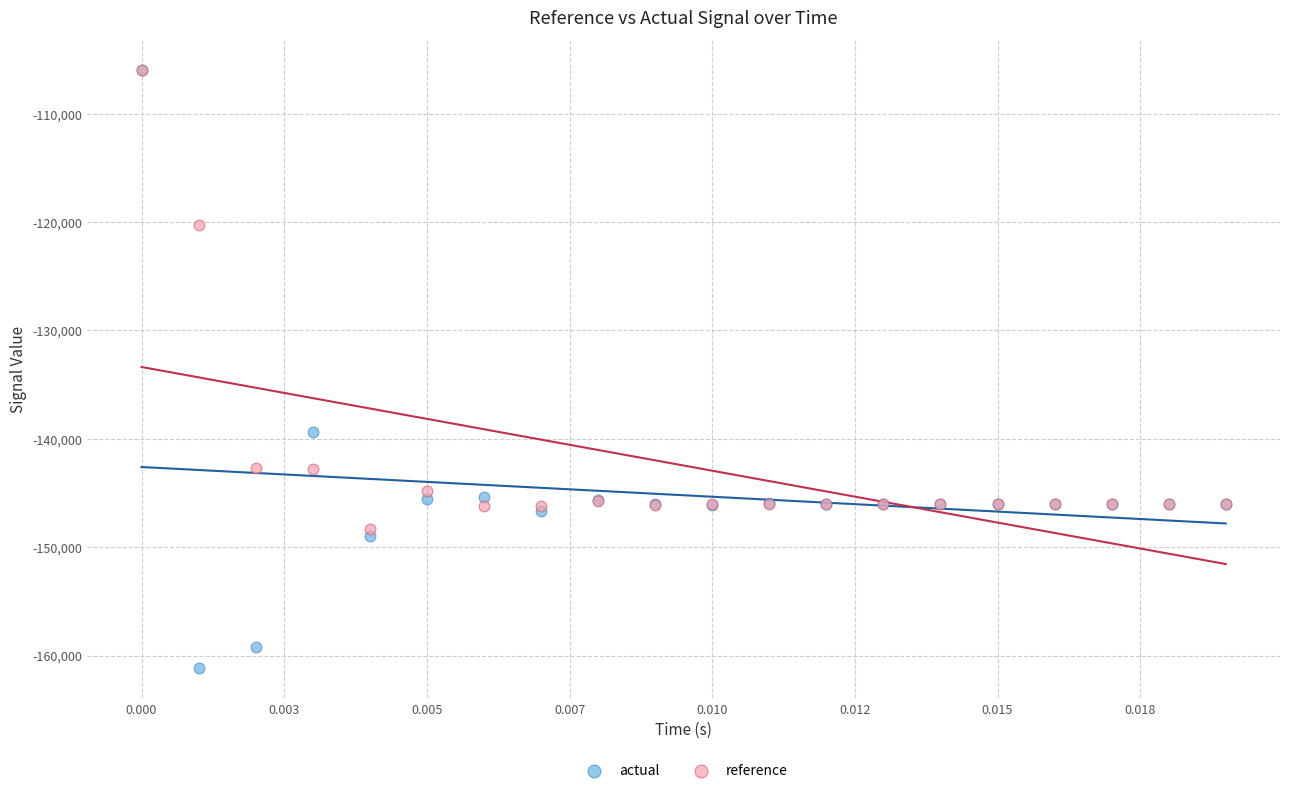

In the reference series, what Y value is closest to -127170?

-120248.6